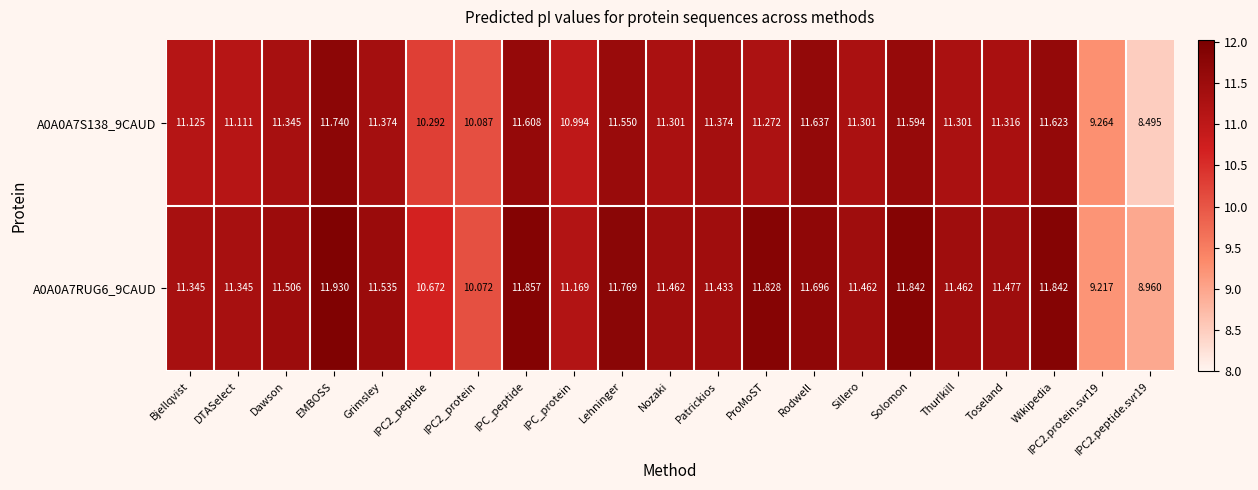

Count the number of categories in the chart.

21